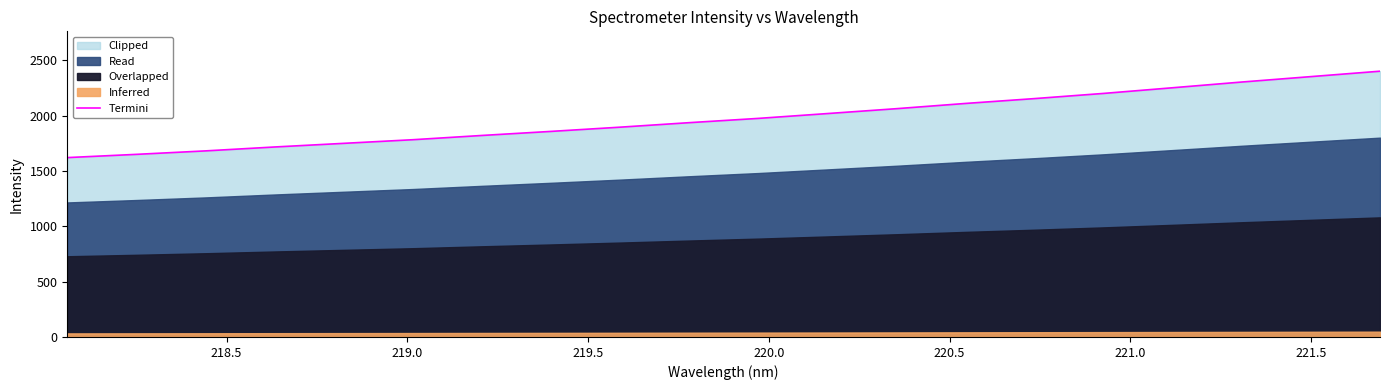

How many values exceed 1975?

10